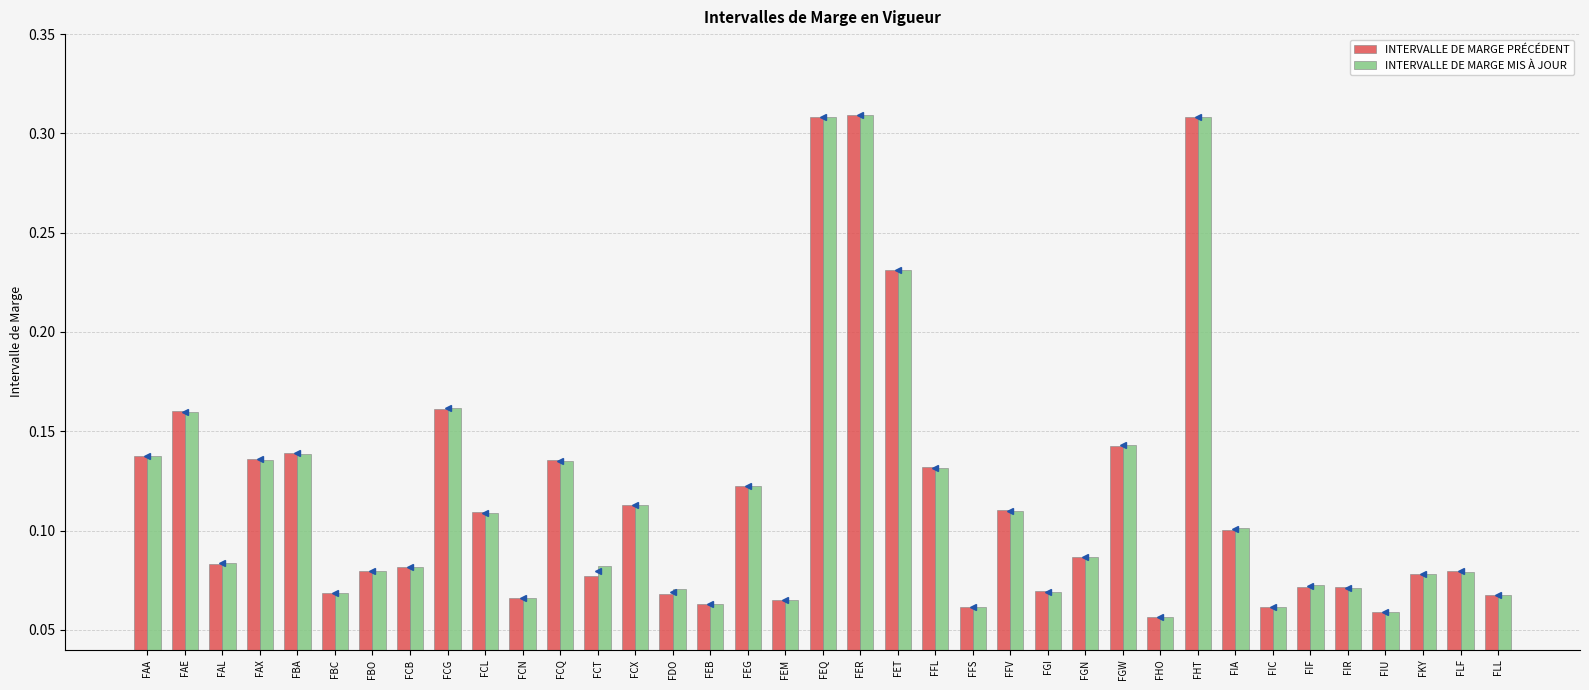

What is the sum of all INTERVALLE DE MARGE PRÉCÉDENT values?

4.3